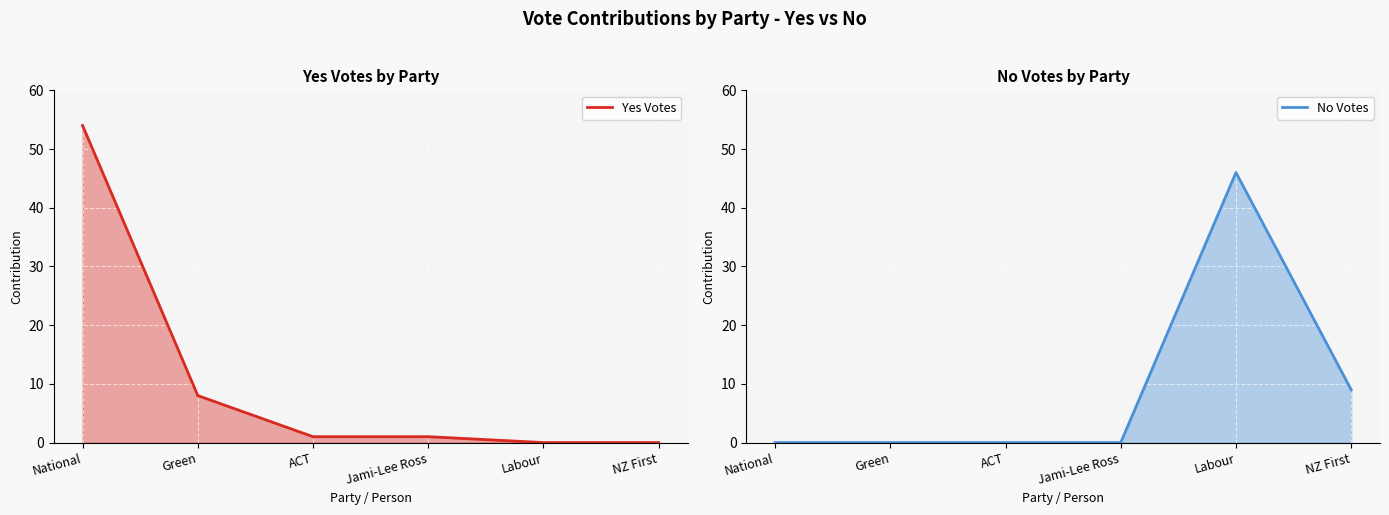

The value of No Votes at ACT is 32. True or false?

False